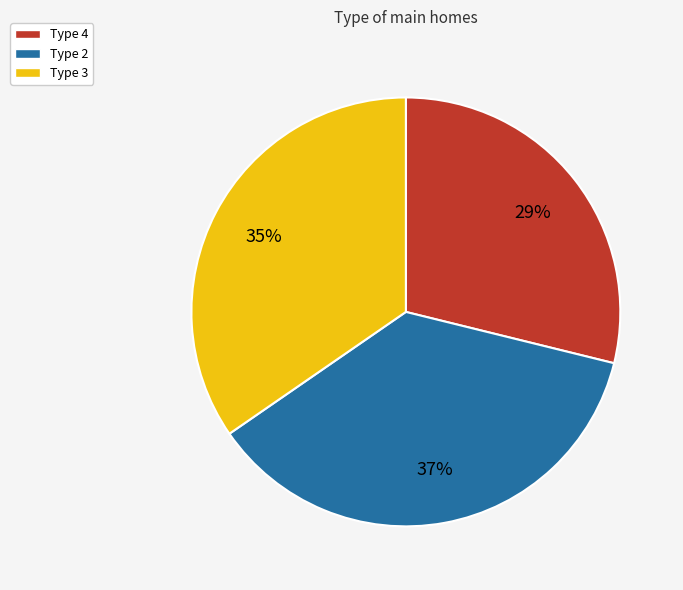

To the nearest percent, what is the combined percentage of Type 2 and Type 3?

71%